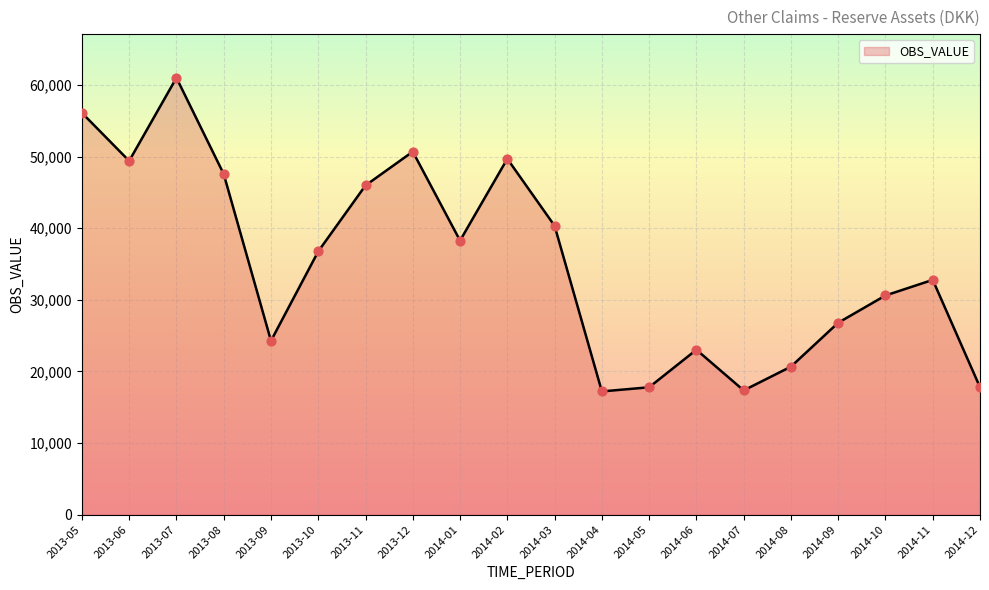

Between 2014-05 and 2013-10, which is larger?

2013-10